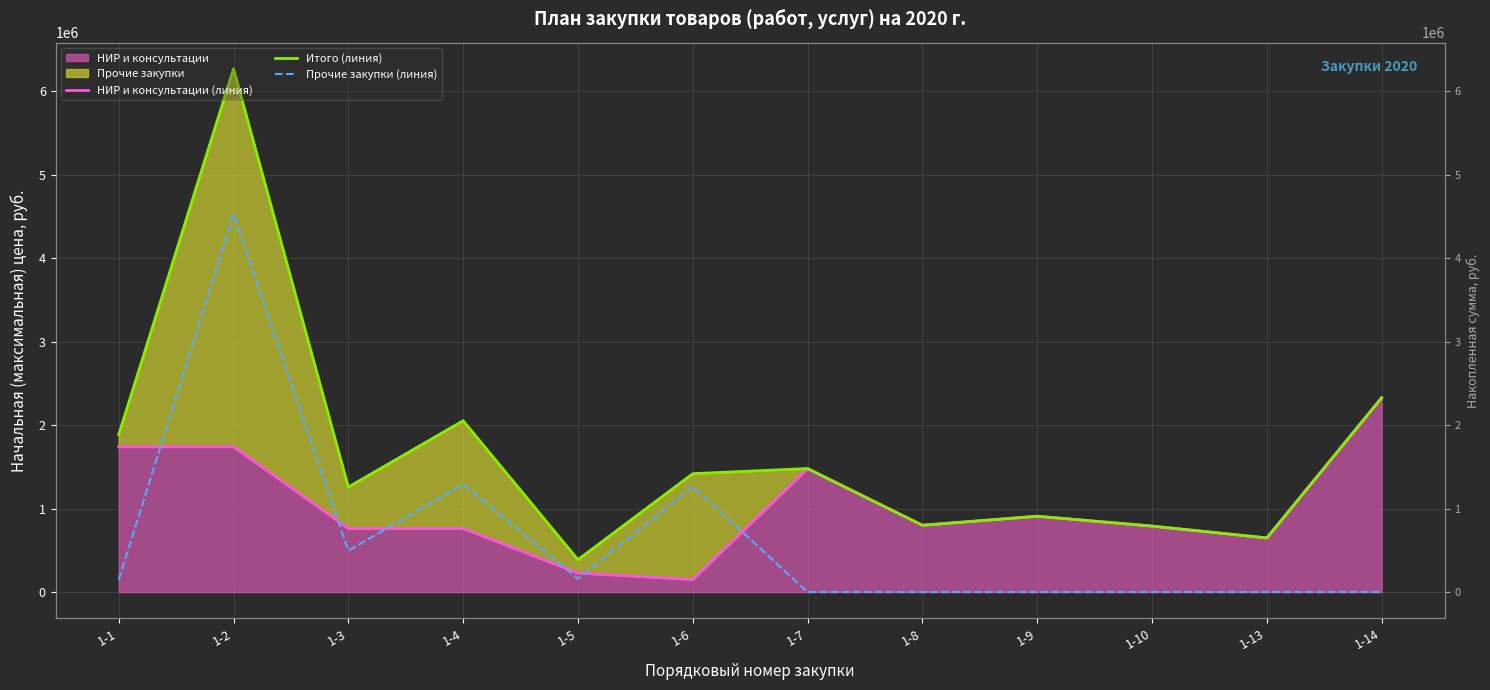

Where is the first local maximum for Итого (линия)?

1-2